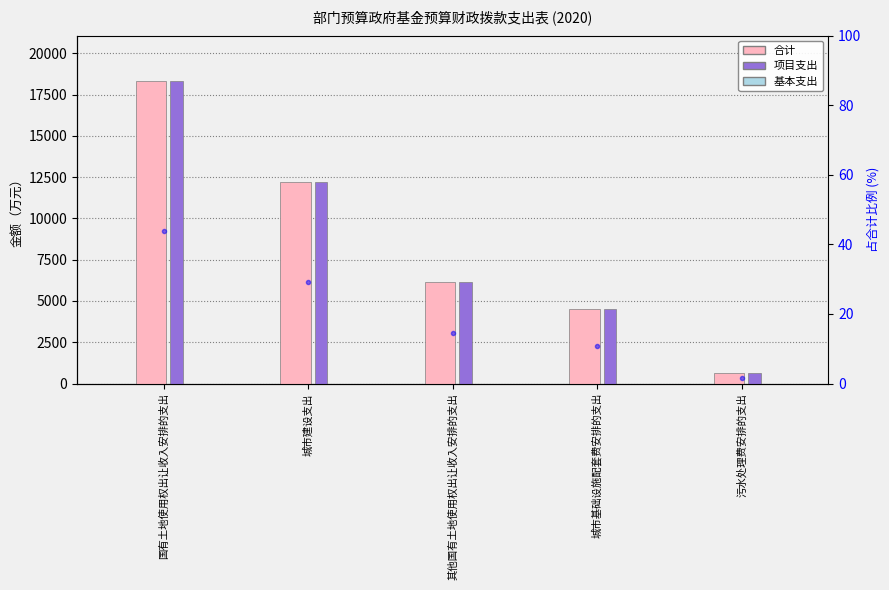

Reading left to right, list all the values displayed in this chart.

合计: 国有土地使用权出让收入安排的支出=18324.4	城市建设支出=12196.4	其他国有土地使用权出让收入安排的支出=6128.0	城市基础设施配套费安排的支出=4500.0	污水处理费安排的支出=650.0
项目支出: 国有土地使用权出让收入安排的支出=18324.4	城市建设支出=12196.4	其他国有土地使用权出让收入安排的支出=6128.0	城市基础设施配套费安排的支出=4500.0	污水处理费安排的支出=650.0
基本支出: 国有土地使用权出让收入安排的支出=0.0	城市建设支出=0.0	其他国有土地使用权出让收入安排的支出=0.0	城市基础设施配套费安排的支出=0.0	污水处理费安排的支出=0.0